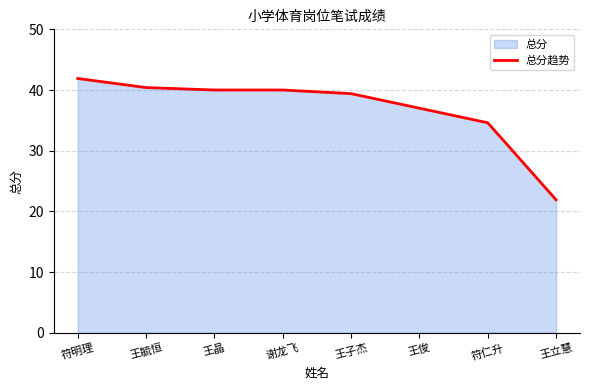

At which label does the data first exceed 40?

符明理